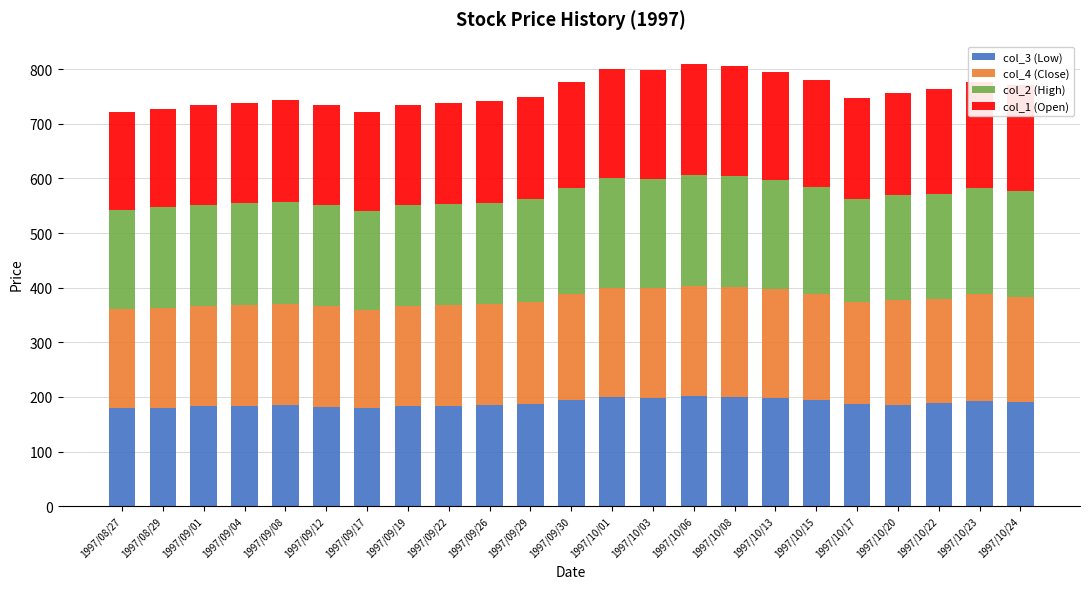

What is the total value across all series at 1997/09/08?

743.1